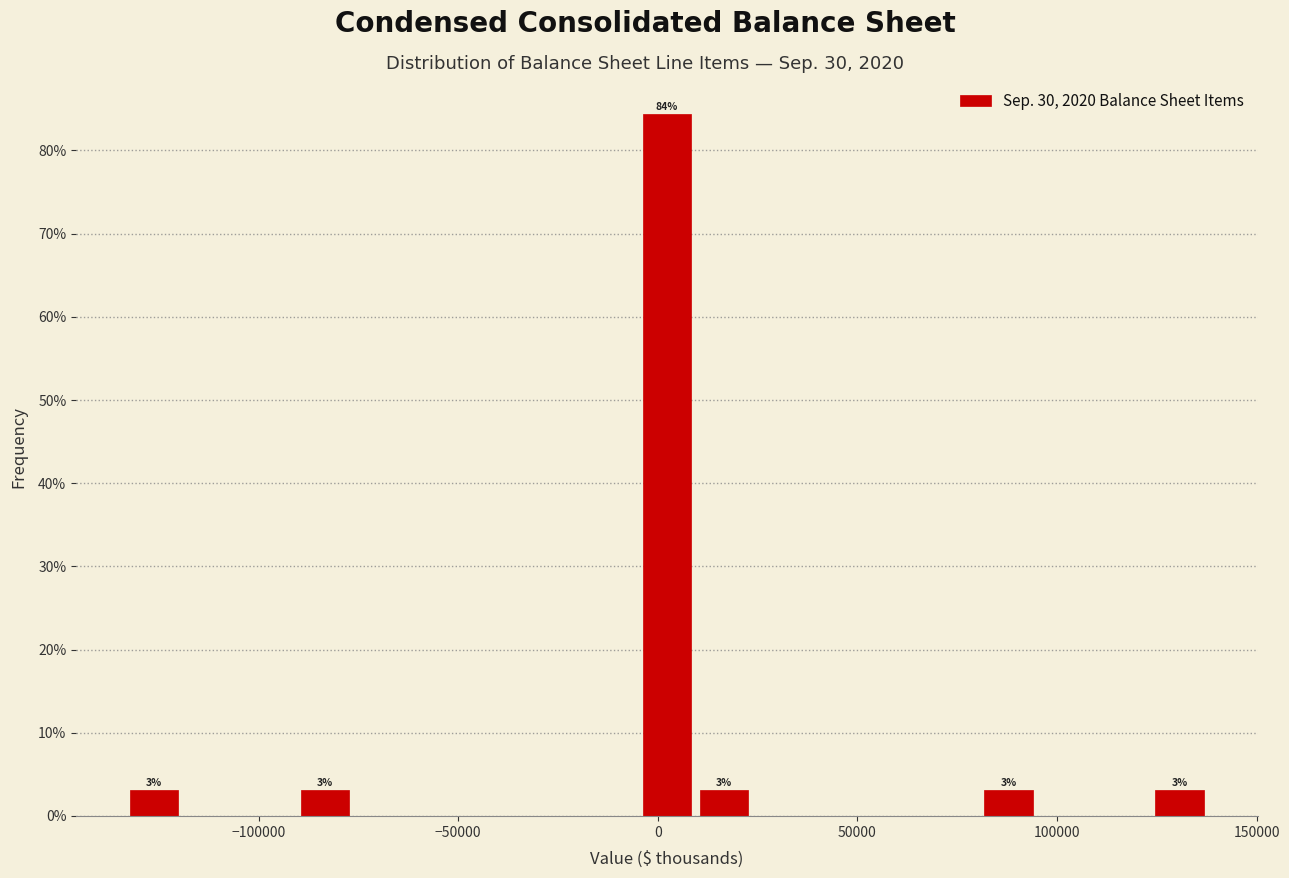

Around what value on the x-axis is the tallest bar? Give the approximate position of its centre, as read against the axis.

0